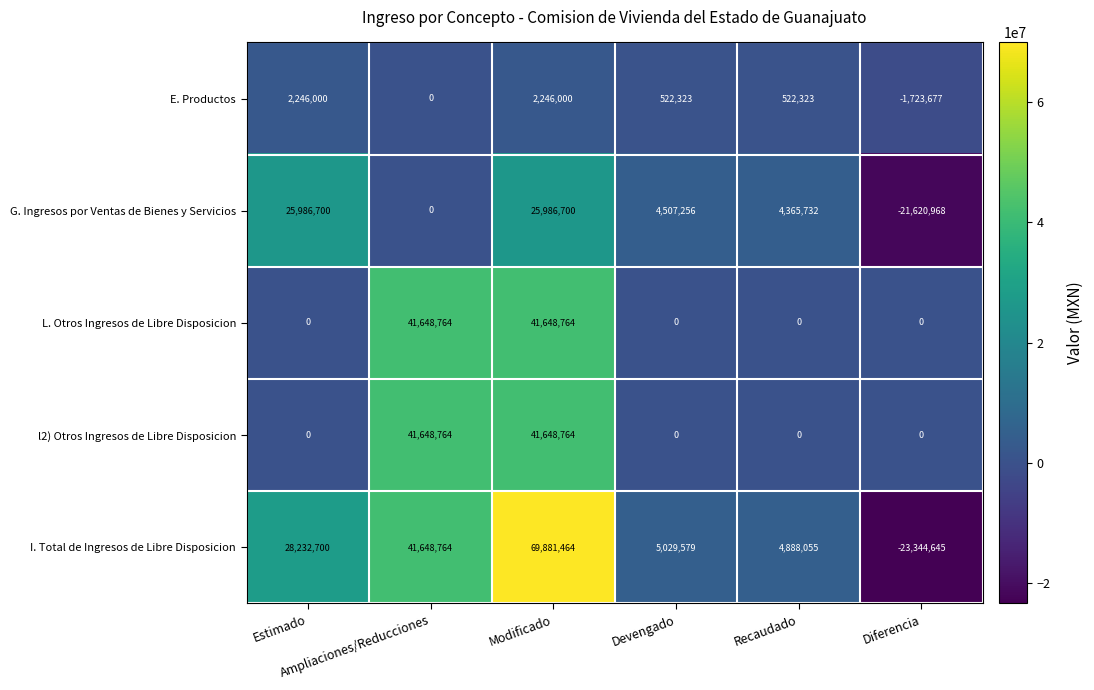

What is the total value across all series at Recaudado?

9776110